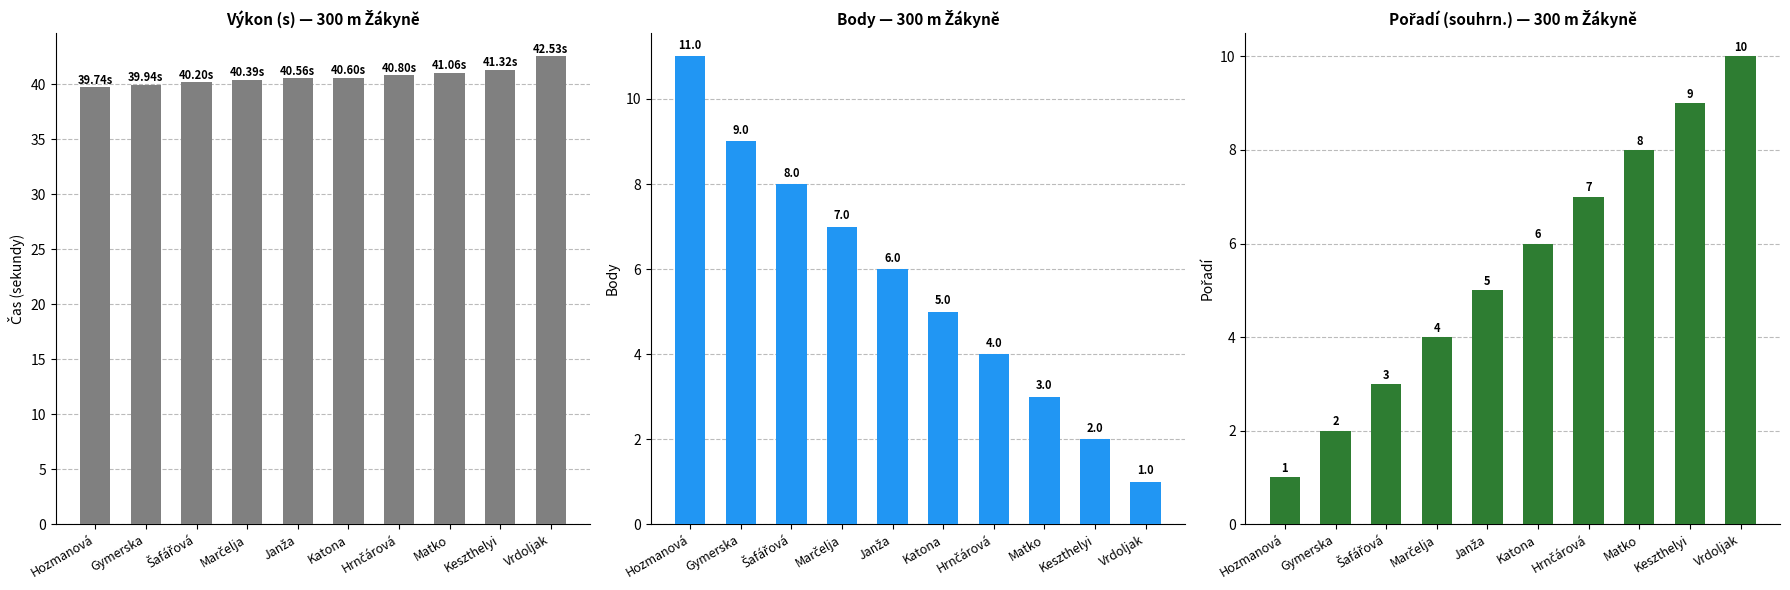

How many bars are there in each group?

3